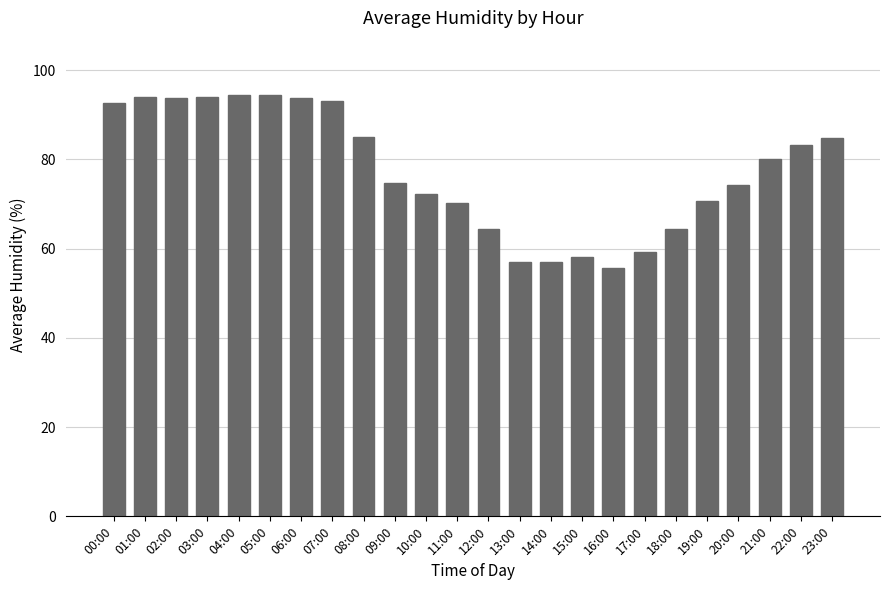

How many values are below 80?

12